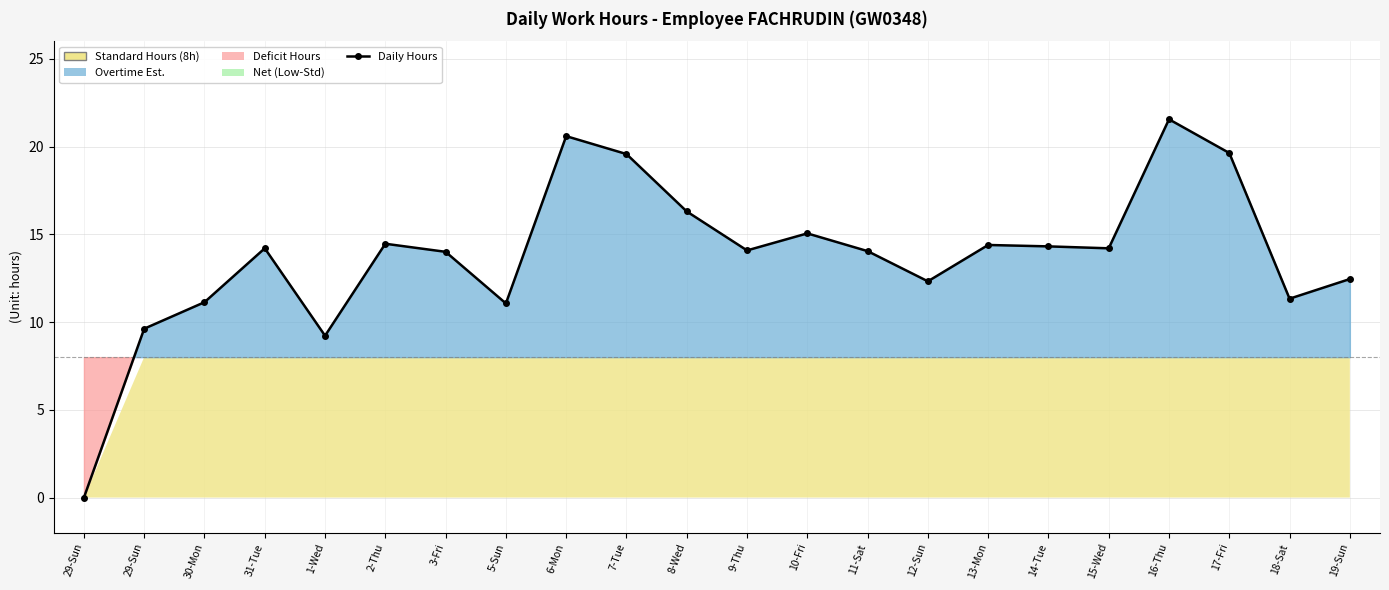

What is the difference between the maximum and minimum values?

21.6